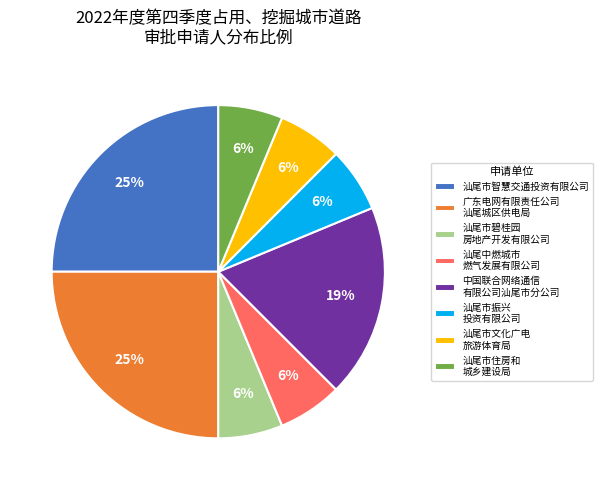

Is there a majority slice in this chart?

No